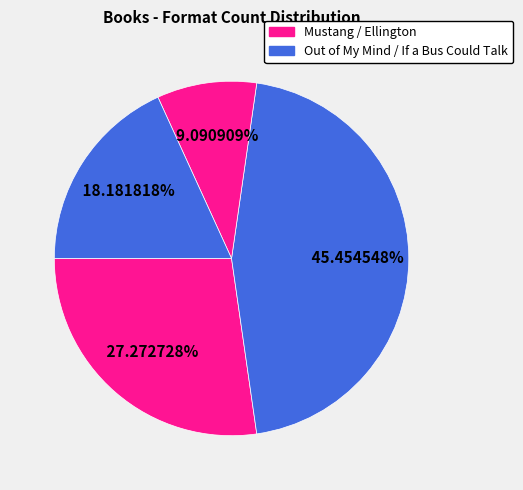

Count the number of slices in the pie.

4